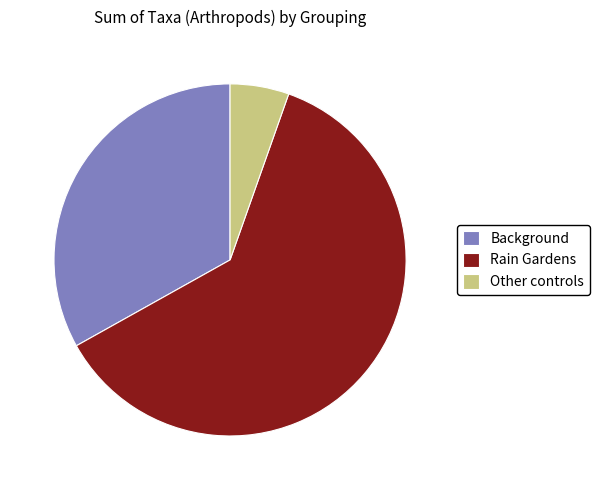

Is the sum of Rain Gardens and Background greater than half?

Yes